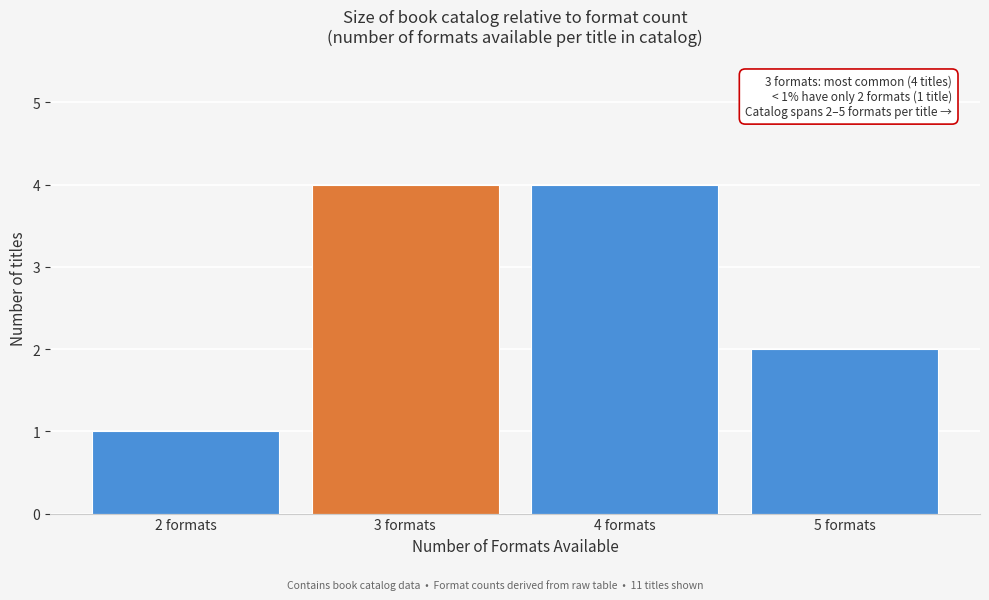

Reading left to right, transcribe all the data shown in this chart.

1	4	4	2